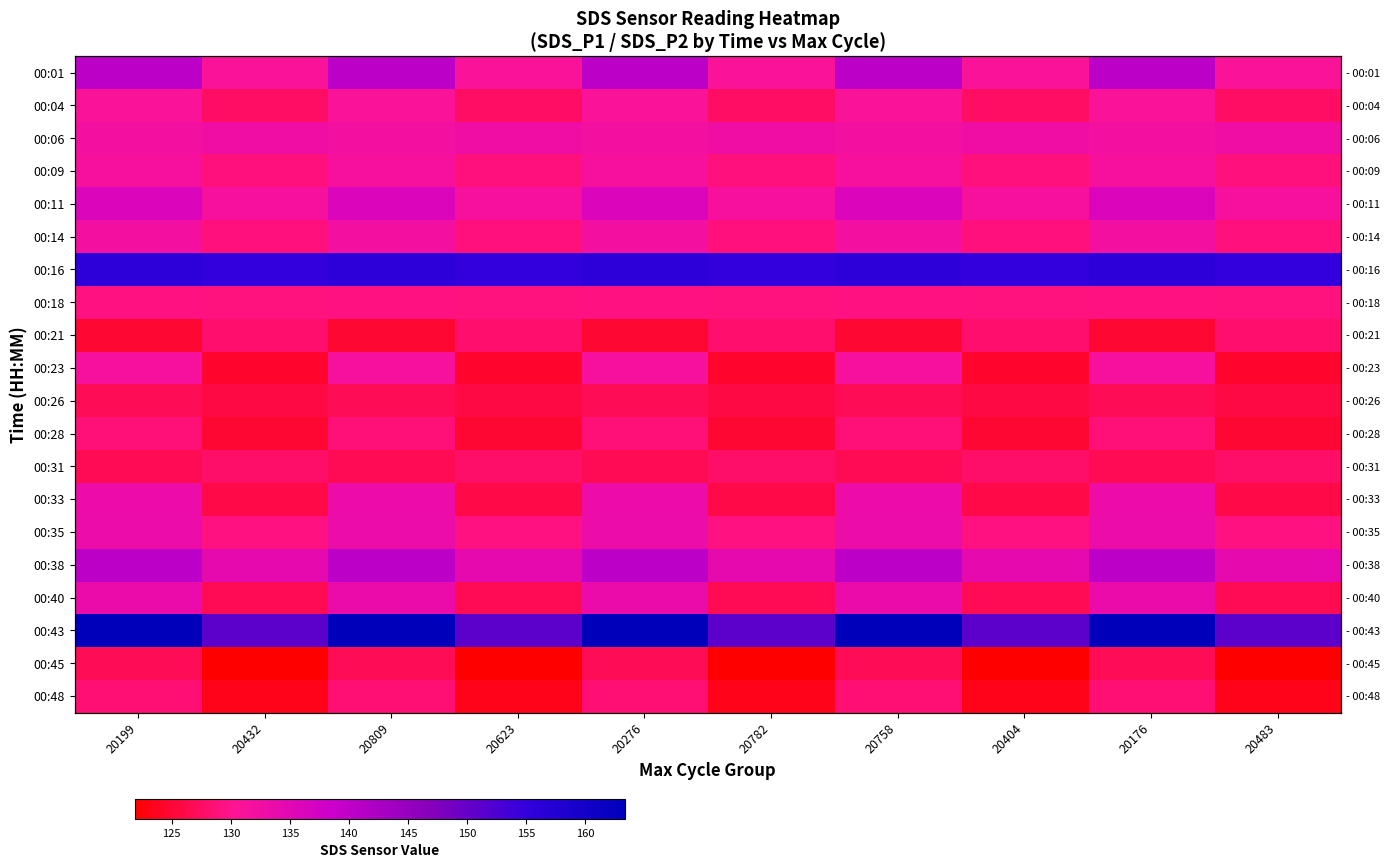

The 00:43 series shows 198.4 at 20782. True or false?

False